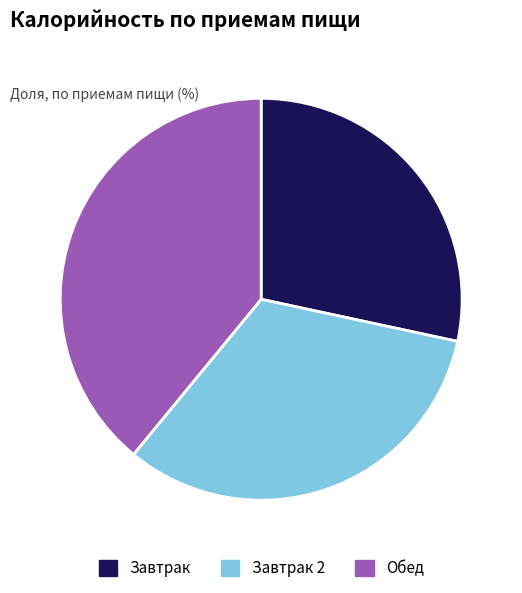

Do Завтрак and Обед together represent more than half of the pie?

Yes